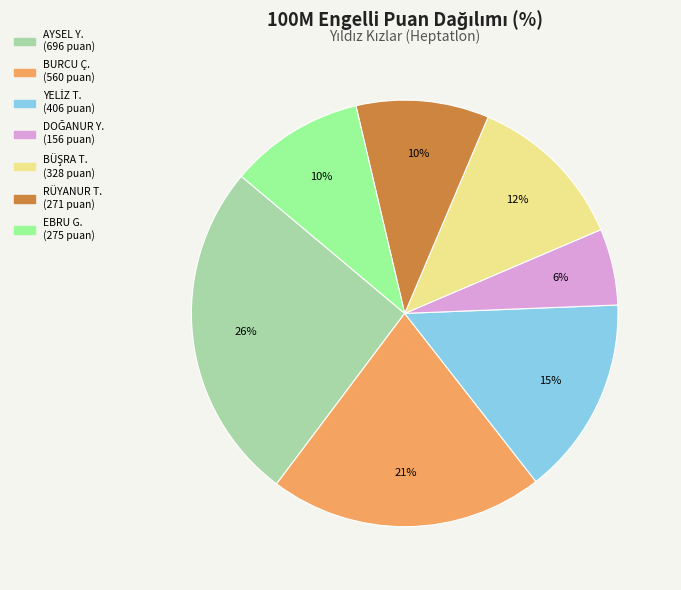

Is there a majority slice in this chart?

No